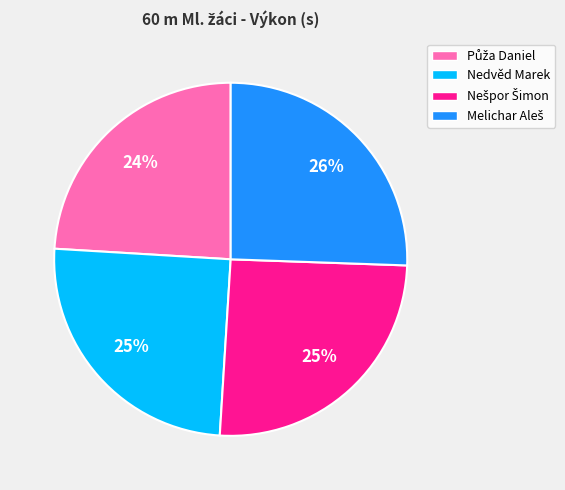

How many segments does this pie chart have?

4